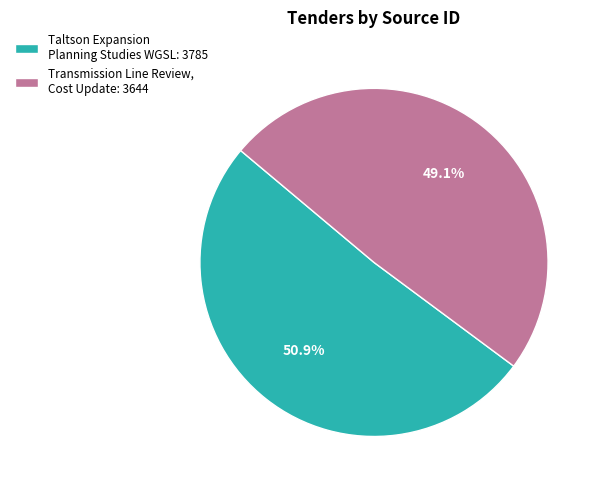

Count the number of slices in the pie.

2